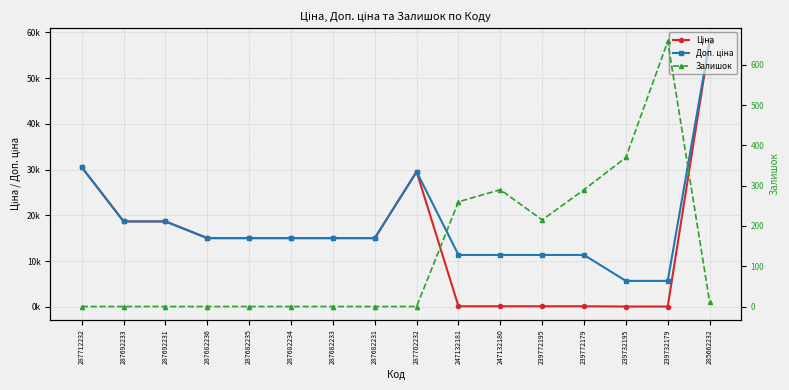

Reading left to right, what are all the values shown in this chart?

Ціна: 287712232=30512.3	287692233=18671.5	287692231=18671.5	287682236=15019.2	287682235=15019.2	287682234=15019.2	287682233=15019.2	287682231=15019.2	287702232=29548.9	247132181=113.3	247132180=113.3	239772195=113.3	239772179=113.3	239732195=56.7	239732179=56.7	285662232=58037.0
Доп. ціна: 287712232=30512.3	287692233=18671.5	287692231=18671.5	287682236=15019.2	287682235=15019.2	287682234=15019.2	287682233=15019.2	287682231=15019.2	287702232=29548.9	247132181=11334.0	247132180=11334.0	239772195=11334.0	239772179=11334.0	239732195=5667.0	239732179=5667.0	285662232=58037.0
Залишок: 287712232=0.0	287692233=0.0	287692231=0.0	287682236=0.0	287682235=0.0	287682234=0.0	287682233=0.0	287682231=0.0	287702232=0.0	247132181=260.0	247132180=290.0	239772195=215.0	239772179=290.0	239732195=370.0	239732179=658.0	285662232=12.0